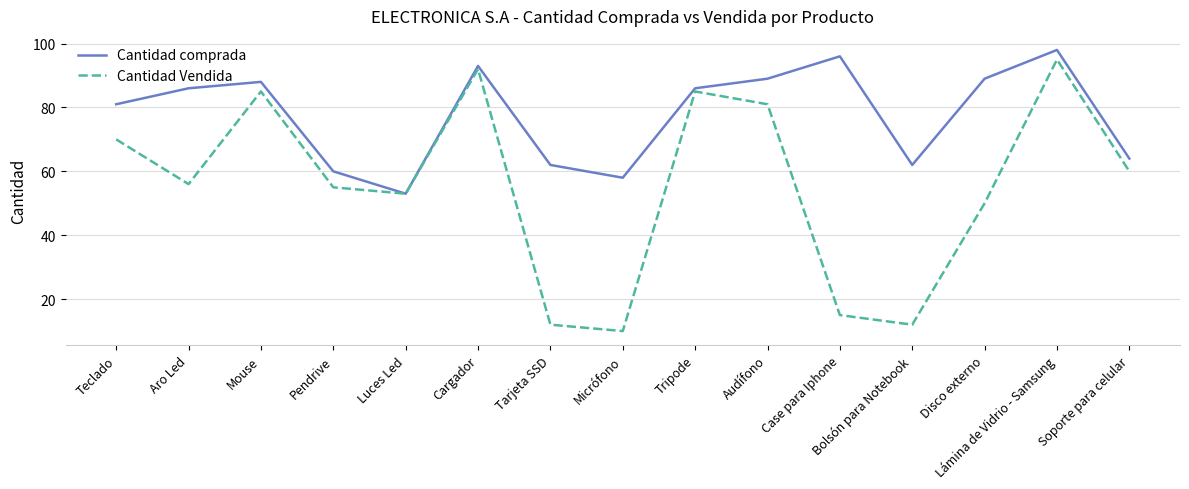

Is it true that Cantidad comprada equals 57 at Case para Iphone?

False